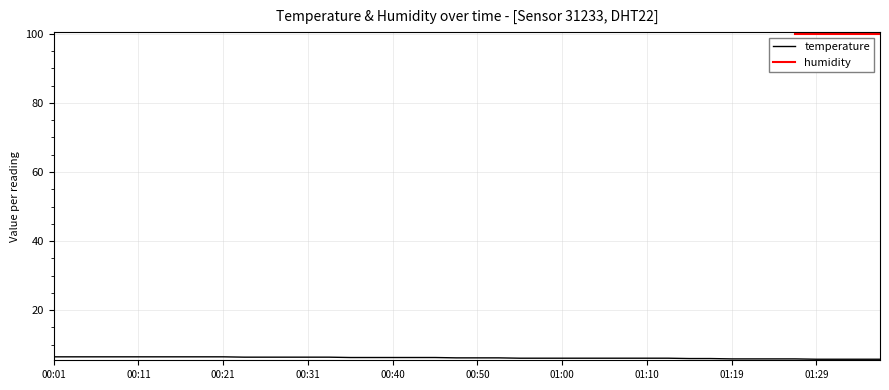

Does the chart display data point markers on the line(s)?

No